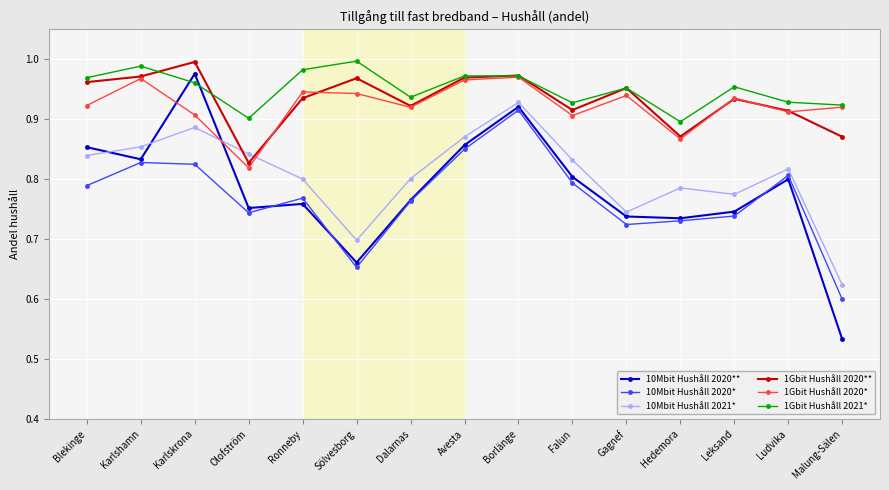

What is the difference between the highest and lowest values at Hedemora?

0.2